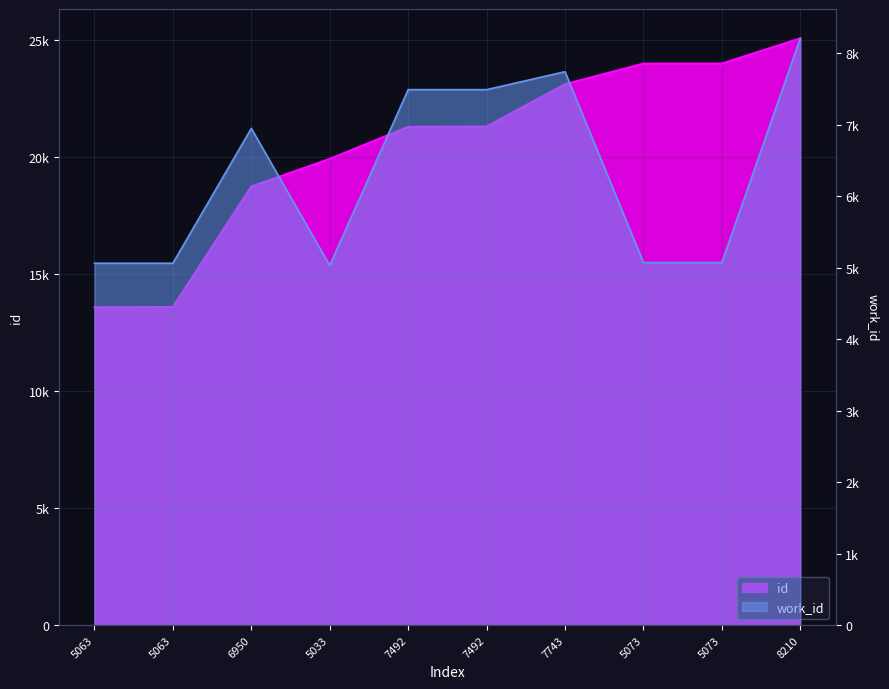

True or false: work_id and id cross at least once.

False